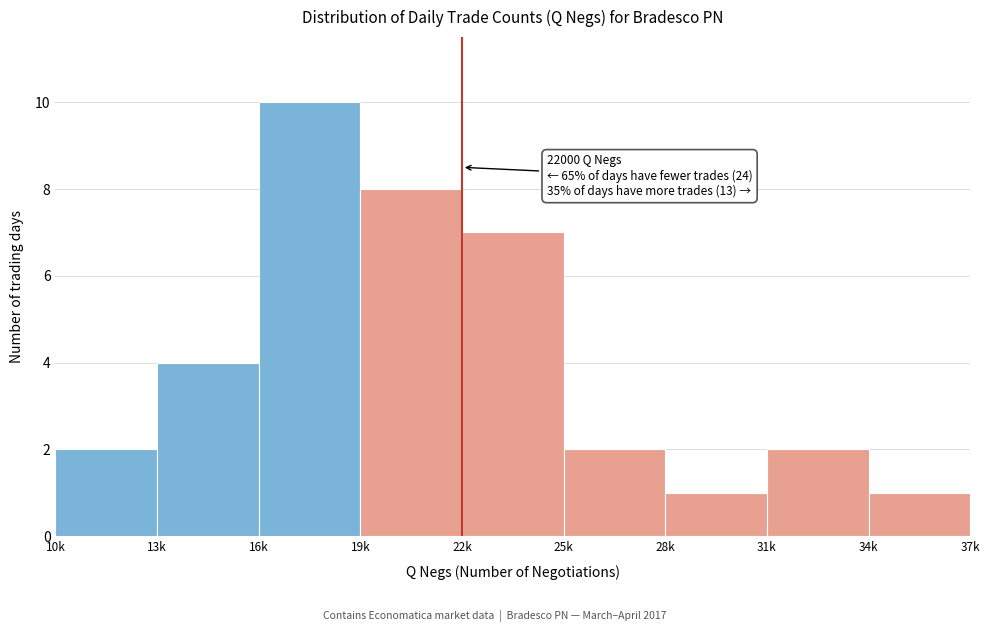

Reading left to right, transcribe all the data shown in this chart.

10k=2	13k=4	16k=10	19k=8	22k=7	25k=2	28k=1	31k=2	34k=1